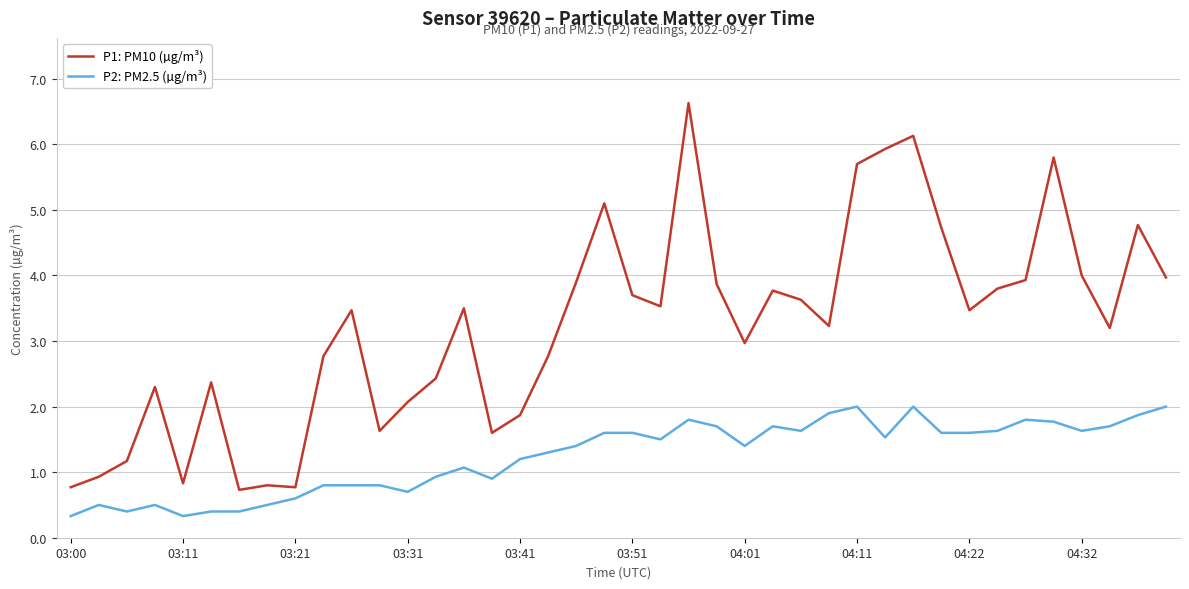

What is the lowest value of the P1: PM10 (µg/m³) series?

0.7